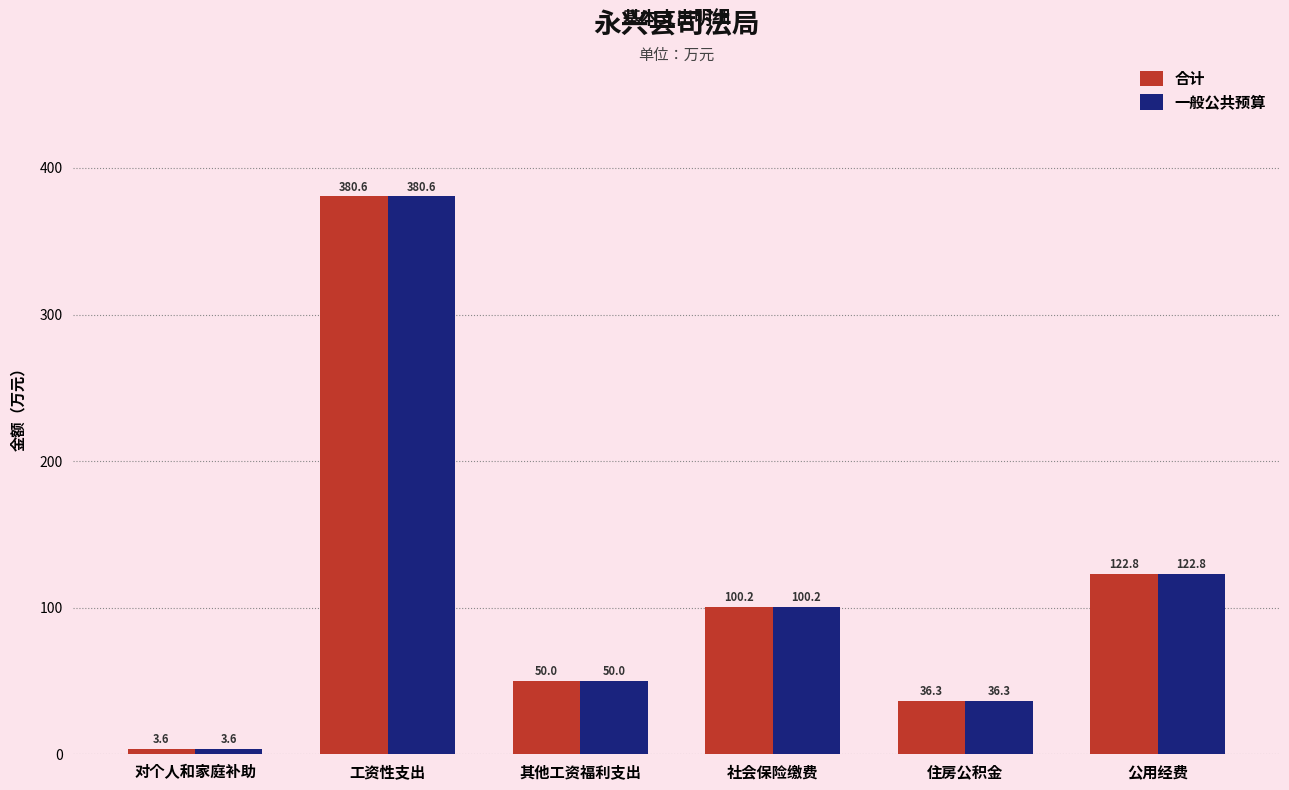

Does the chart contain any negative values?

No